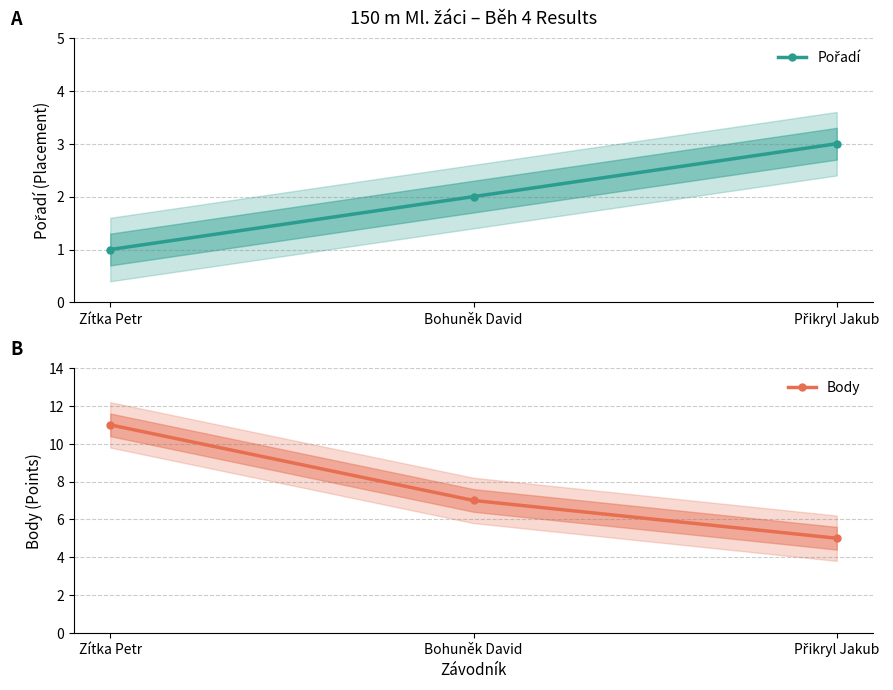

What is the sum of the Body values at Zítka Petr and Bohuněk David?

18